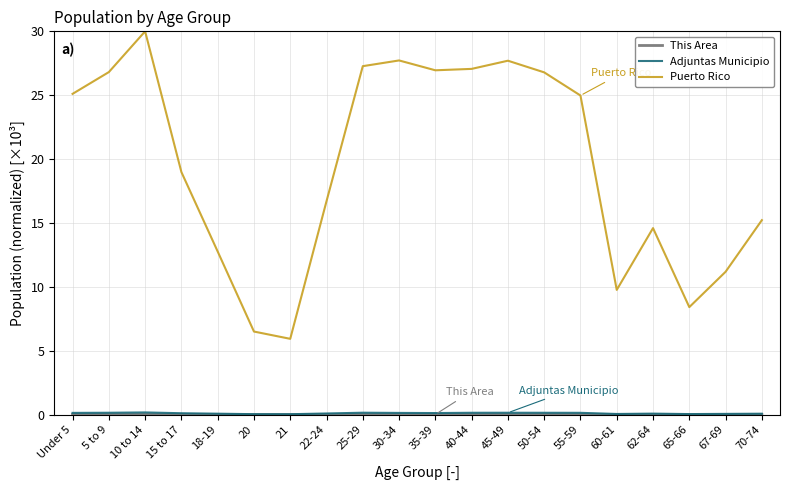

Between 60-61 and 62-64, which series saw the biggest shift?

Puerto Rico